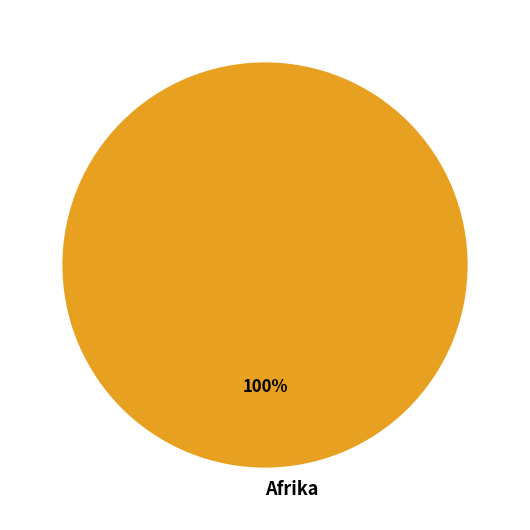

Is there a majority slice in this chart?

Yes